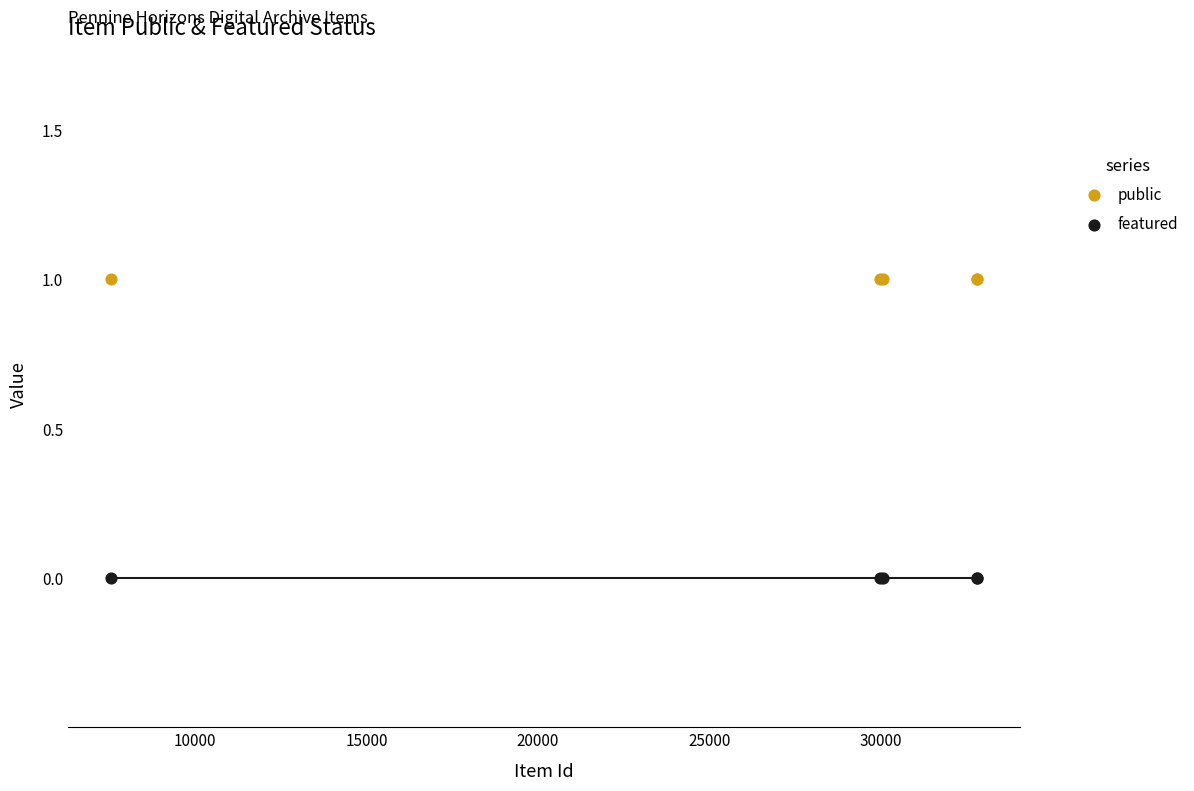

At how many categories does at least one series exceed 0?

5